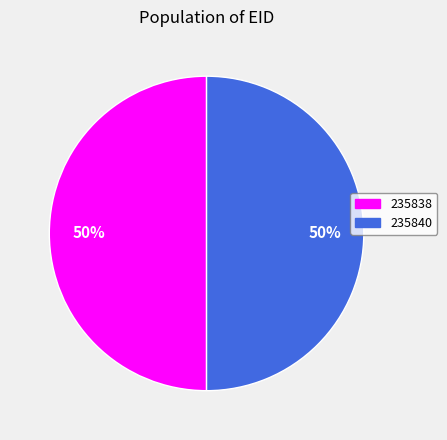

The 235838 slice represents 50% of the pie. True or false?

True